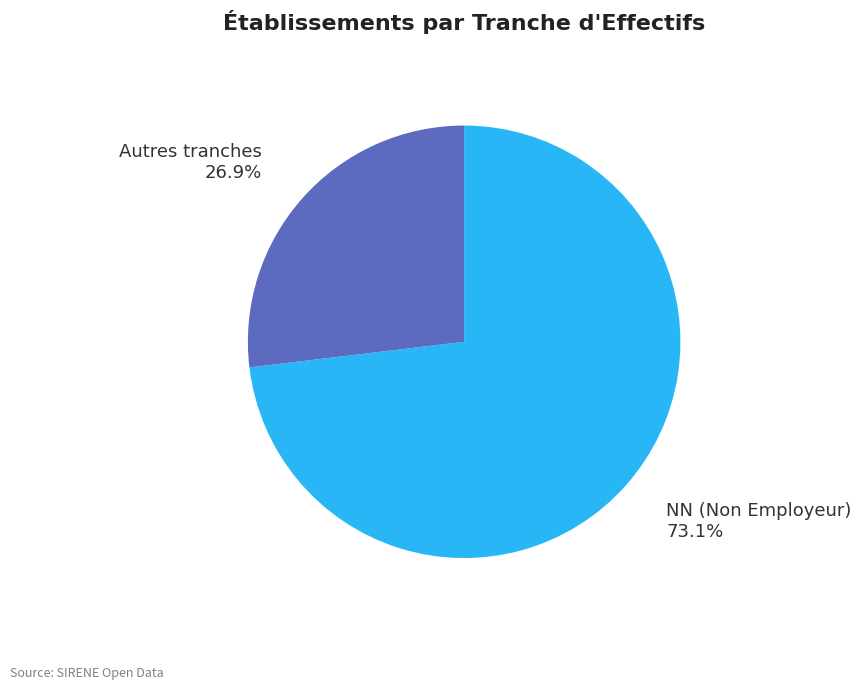

Does any single category account for the majority?

Yes